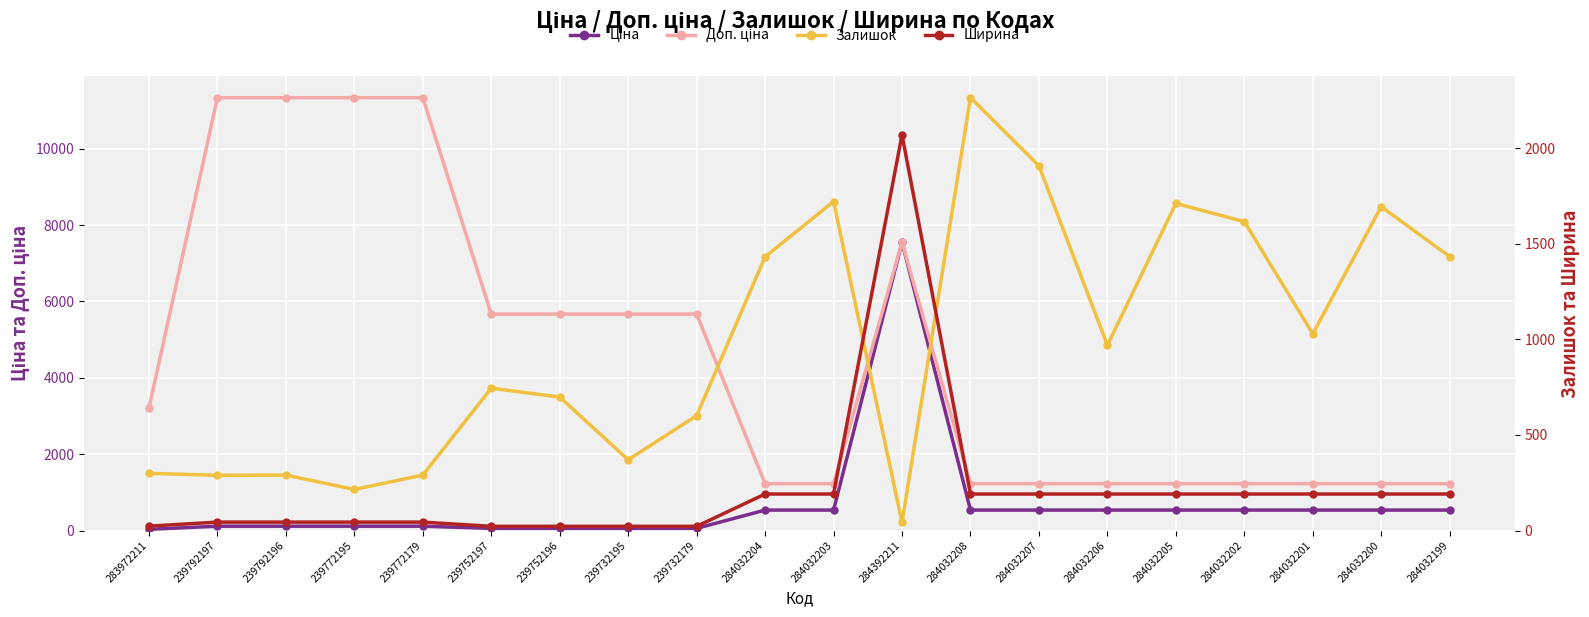

What is the maximum value for Ціна?

7545.9